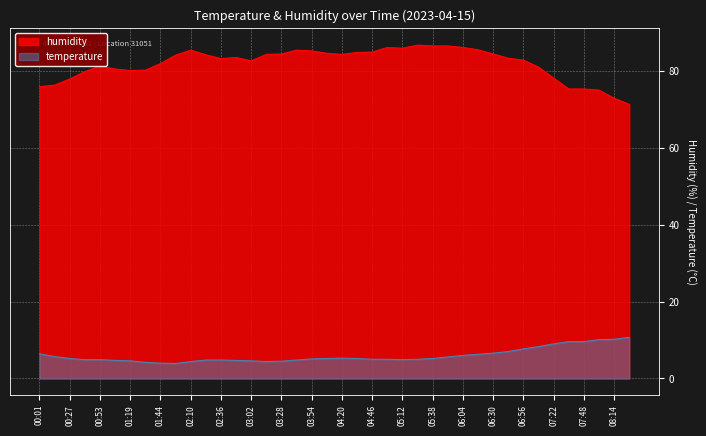

What is the difference between the second highest and second lowest values in the humidity series?

13.6